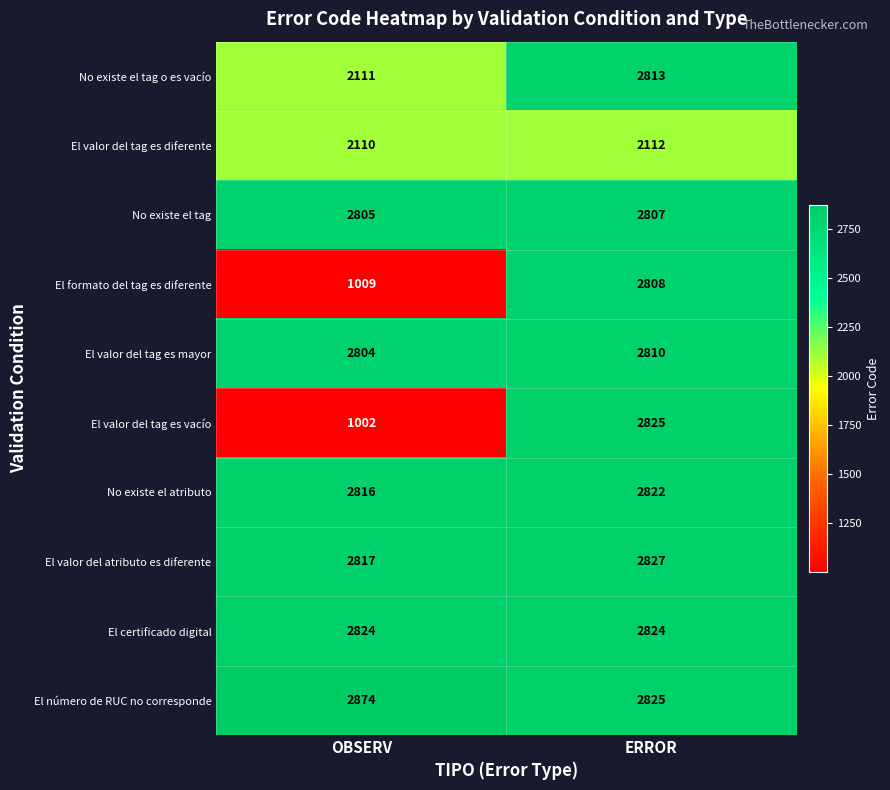

The value of No existe el tag at OBSERV is 2805. True or false?

True